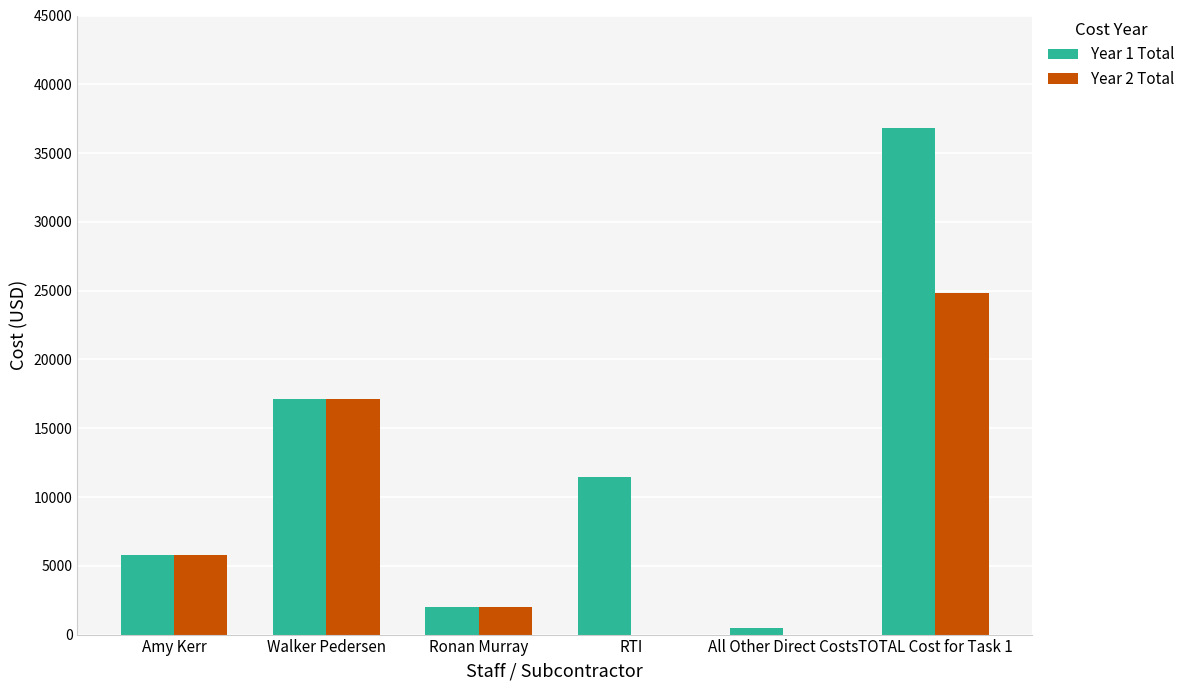

At which label does Year 2 Total reach its peak?

TOTAL Cost for Task 1